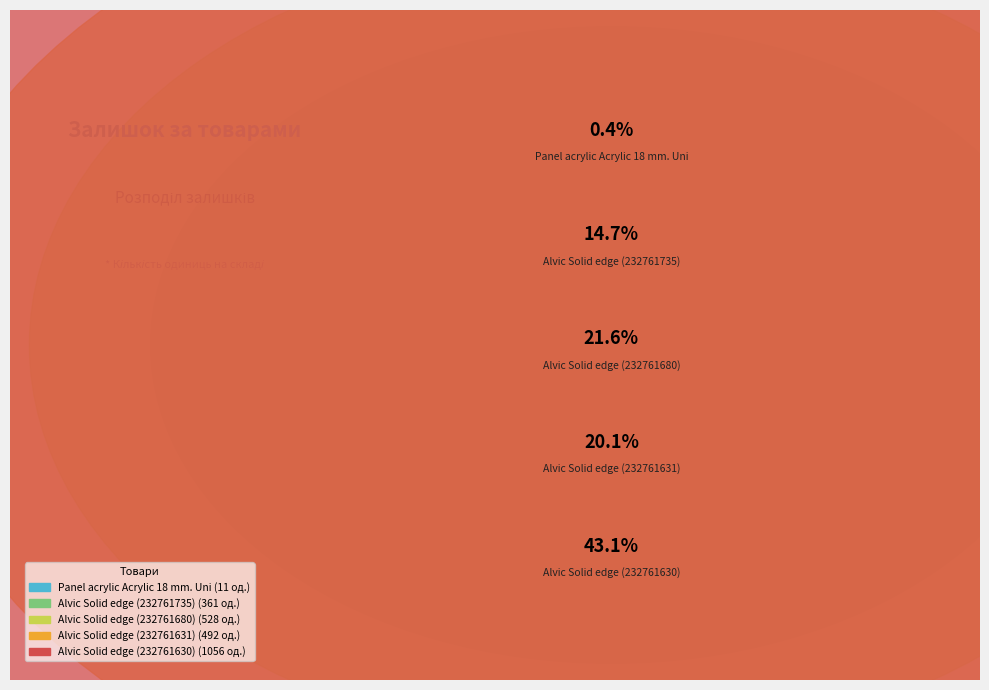

To the nearest percent, what is the average slice percentage?

20%